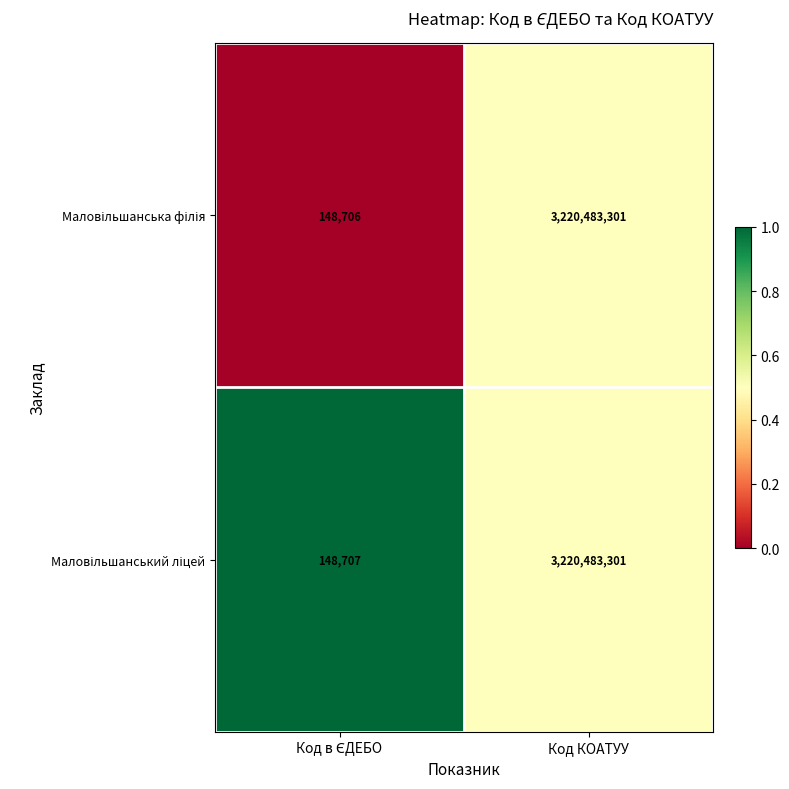

At which category is the sum across all series the highest?

Код КОАТУУ